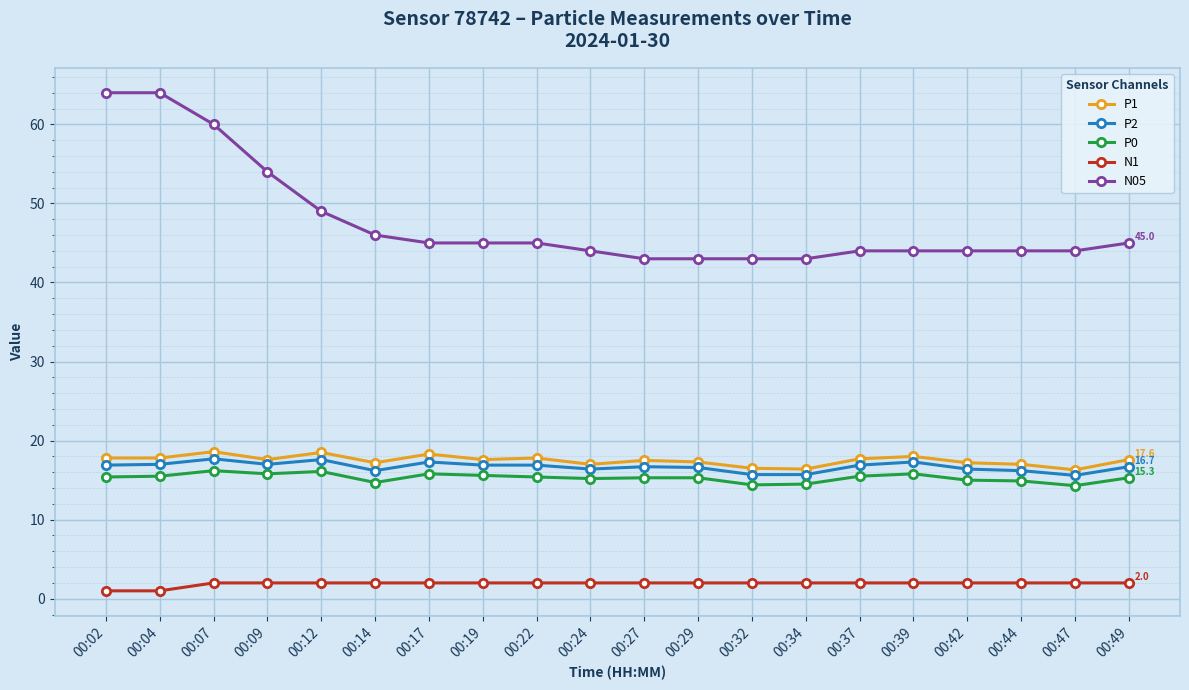

At 00:19, list the series in order from smallest to largest.

N1, P0, P2, P1, N05